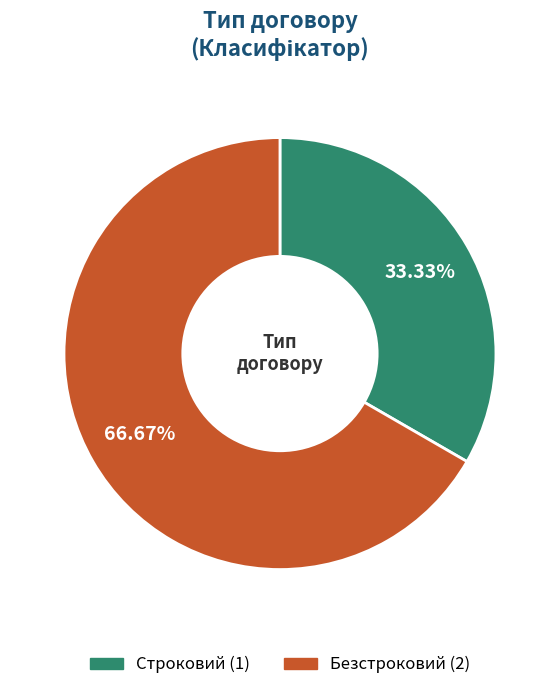

To the nearest percent, what is the combined percentage of Строковий and Безстроковий?

100%